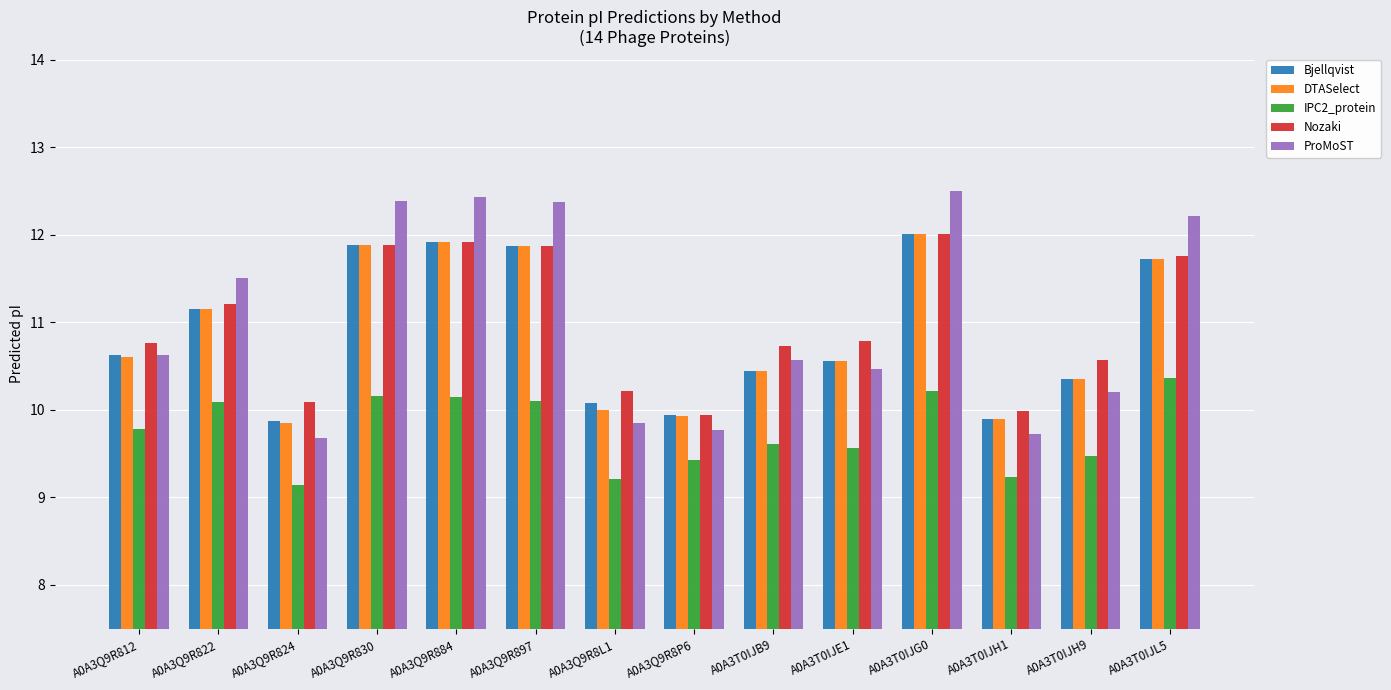

What value does the Nozaki series have at A0A3T0IJG0?

12.0